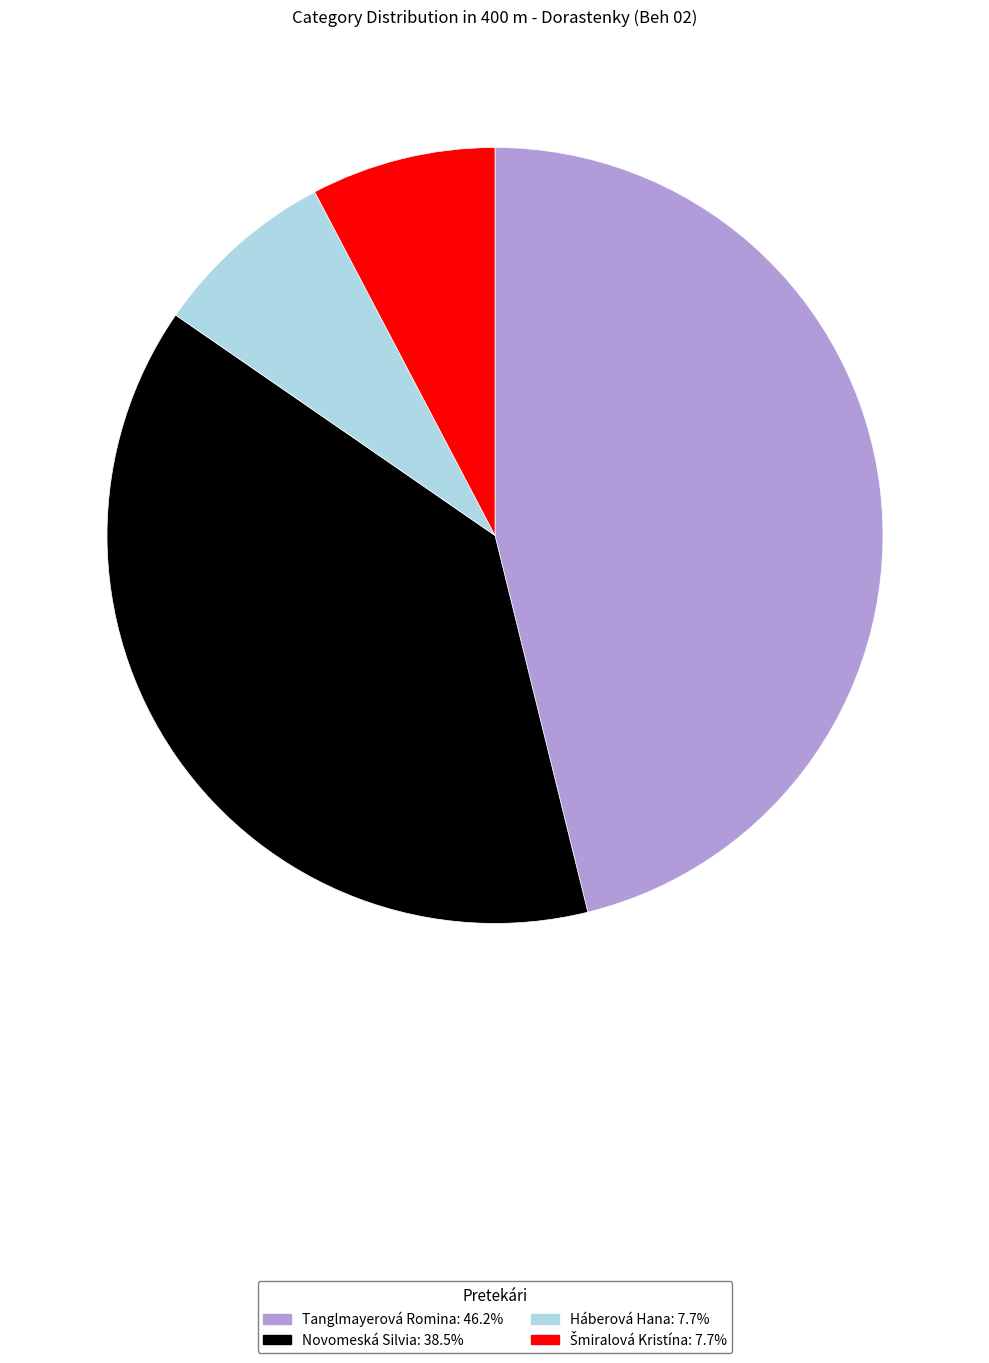

Is there any slice that represents more than half of the pie?

No